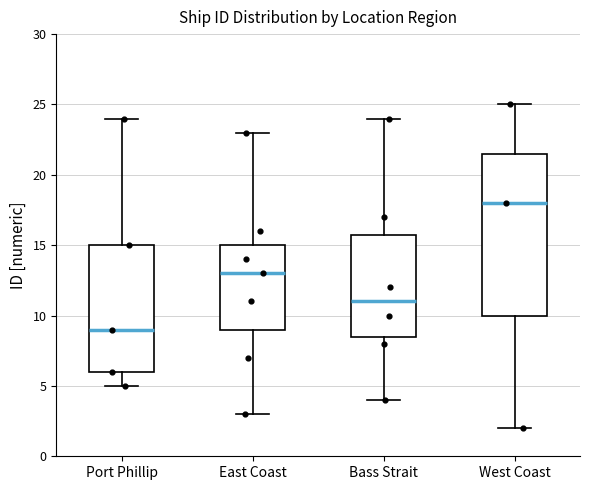

Reading left to right, transcribe this box plot: for each box, give where its median line is, the range the box spans, and where its two whiskers end, as read against the y-axis. The values are not printed on the chart, so give them approximately, as read against the axis.

Port Phillip: median 9.0, box 6.0 to 15.0, whiskers 5.0 to 24.0
East Coast: median 13.0, box 9.0 to 15.0, whiskers 3.0 to 23.0
Bass Strait: median 11.0, box 8.5 to 16.0, whiskers 4.0 to 24.0
West Coast: median 18.0, box 10.0 to 21.5, whiskers 2.0 to 25.0